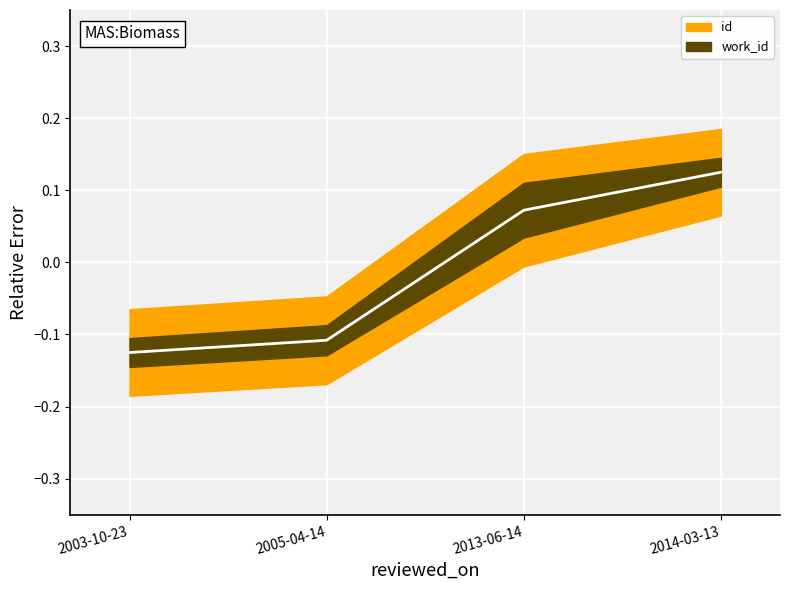

How many positive values are there?

2